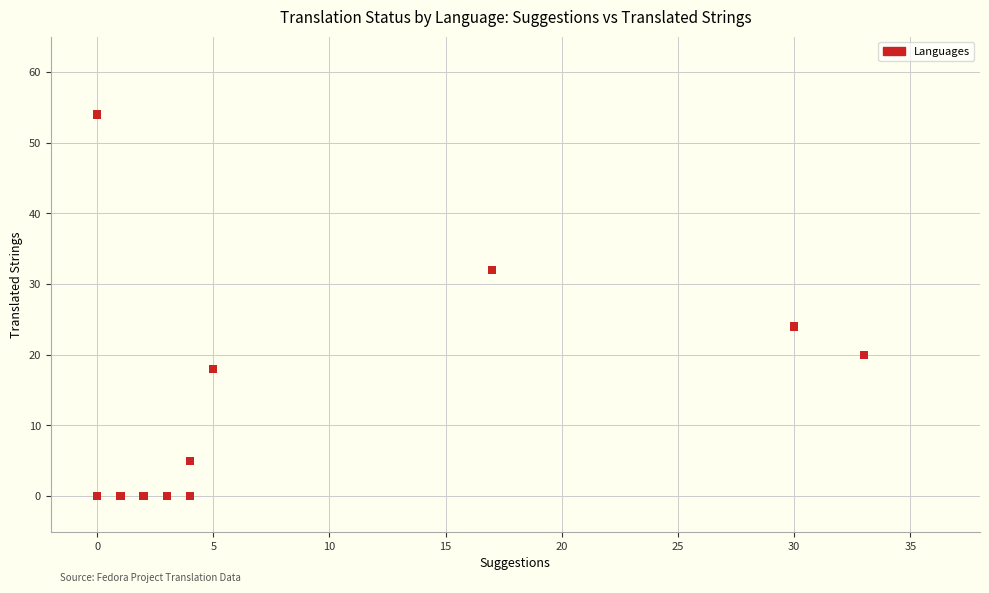

What Y value in the scatter plot is closest to 27?

24